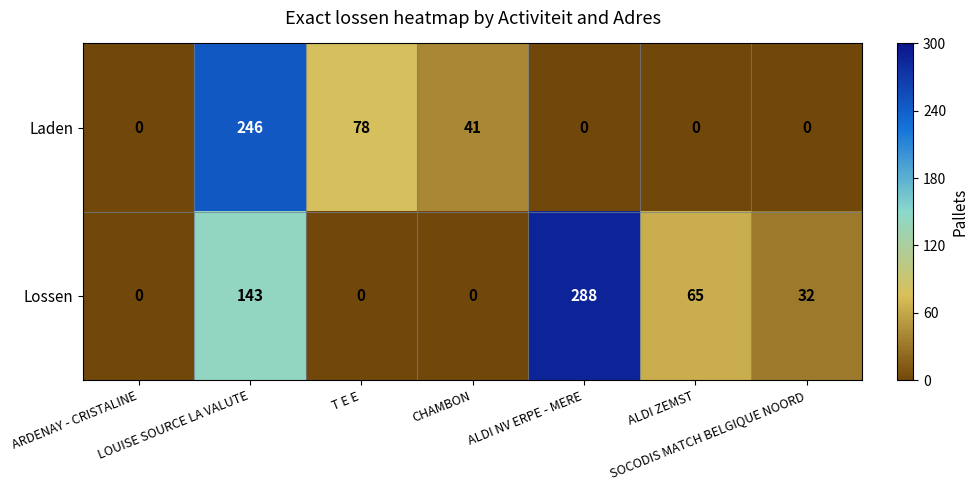

How many Laden values are between 0 and 78?

6